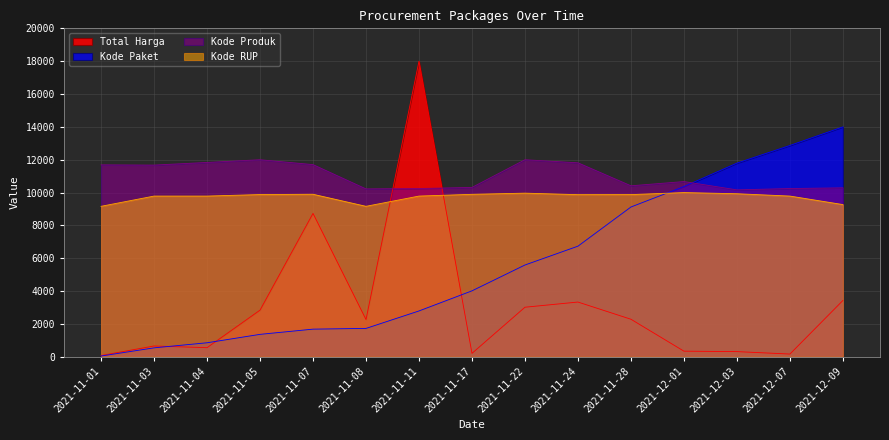

What is the minimum value shown in the chart?

46.5